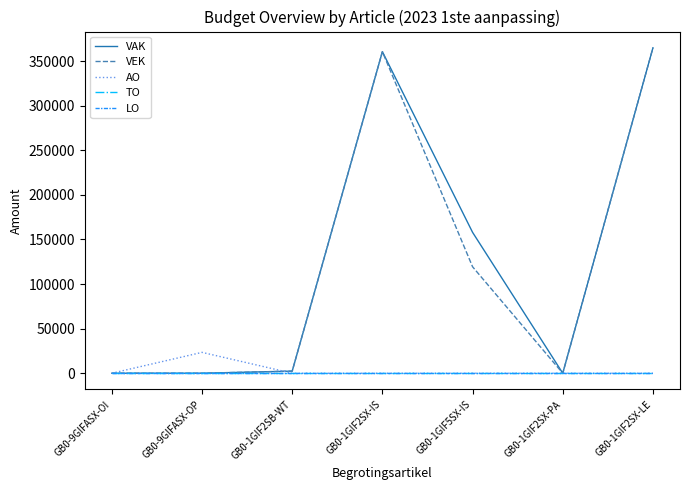

Is it true that LO equals 0 at GB0-1GIF2SX-LE?

True